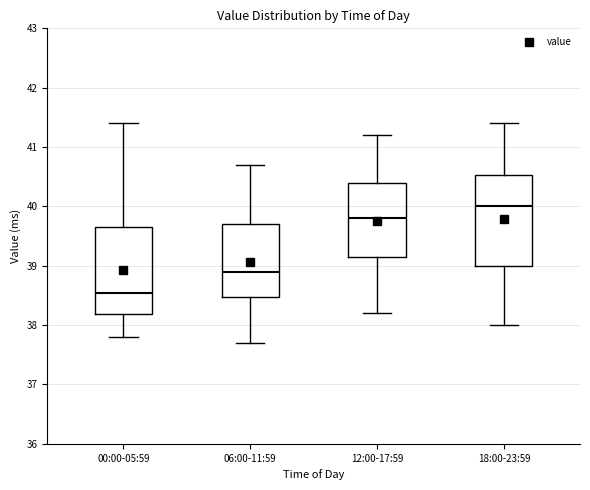

Where is the lower edge of the box for 00:00-05:59 on the y-axis? The values are not printed on the chart, so give them approximately, as read against the axis.

38.2